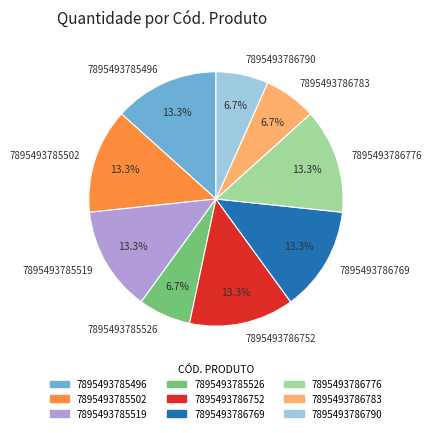

What is the ratio of the value at 7895493786769 to the value at 7895493785496?

1.0